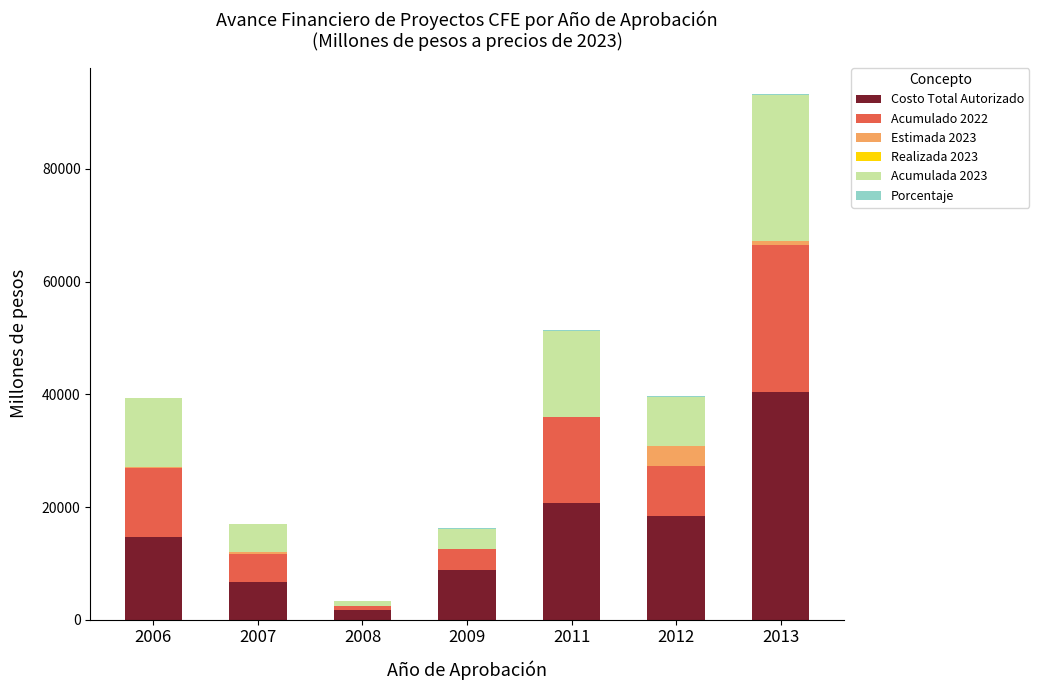

At which category is the sum across all series the highest?

2013